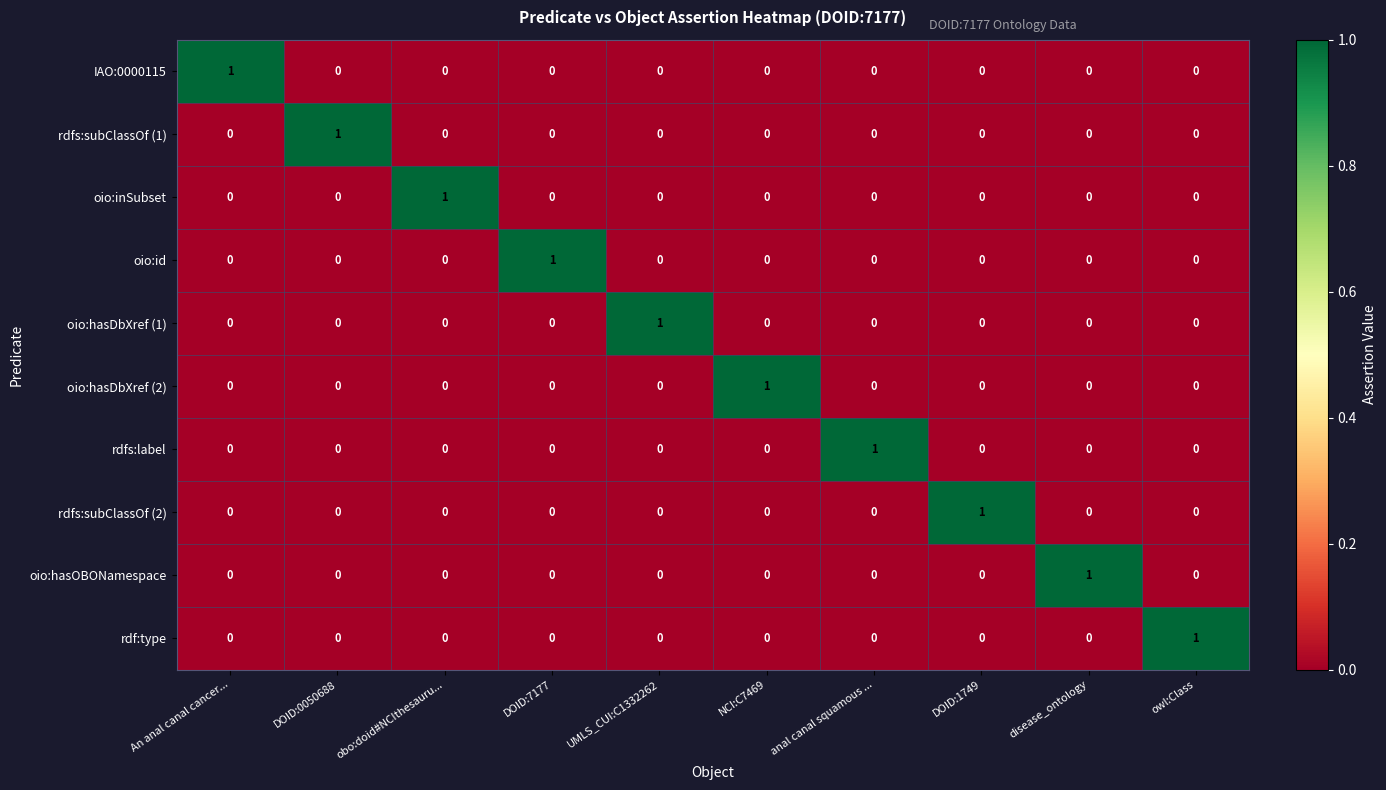

What is the spread (max minus min) of values at anal canal squamous ...?

1